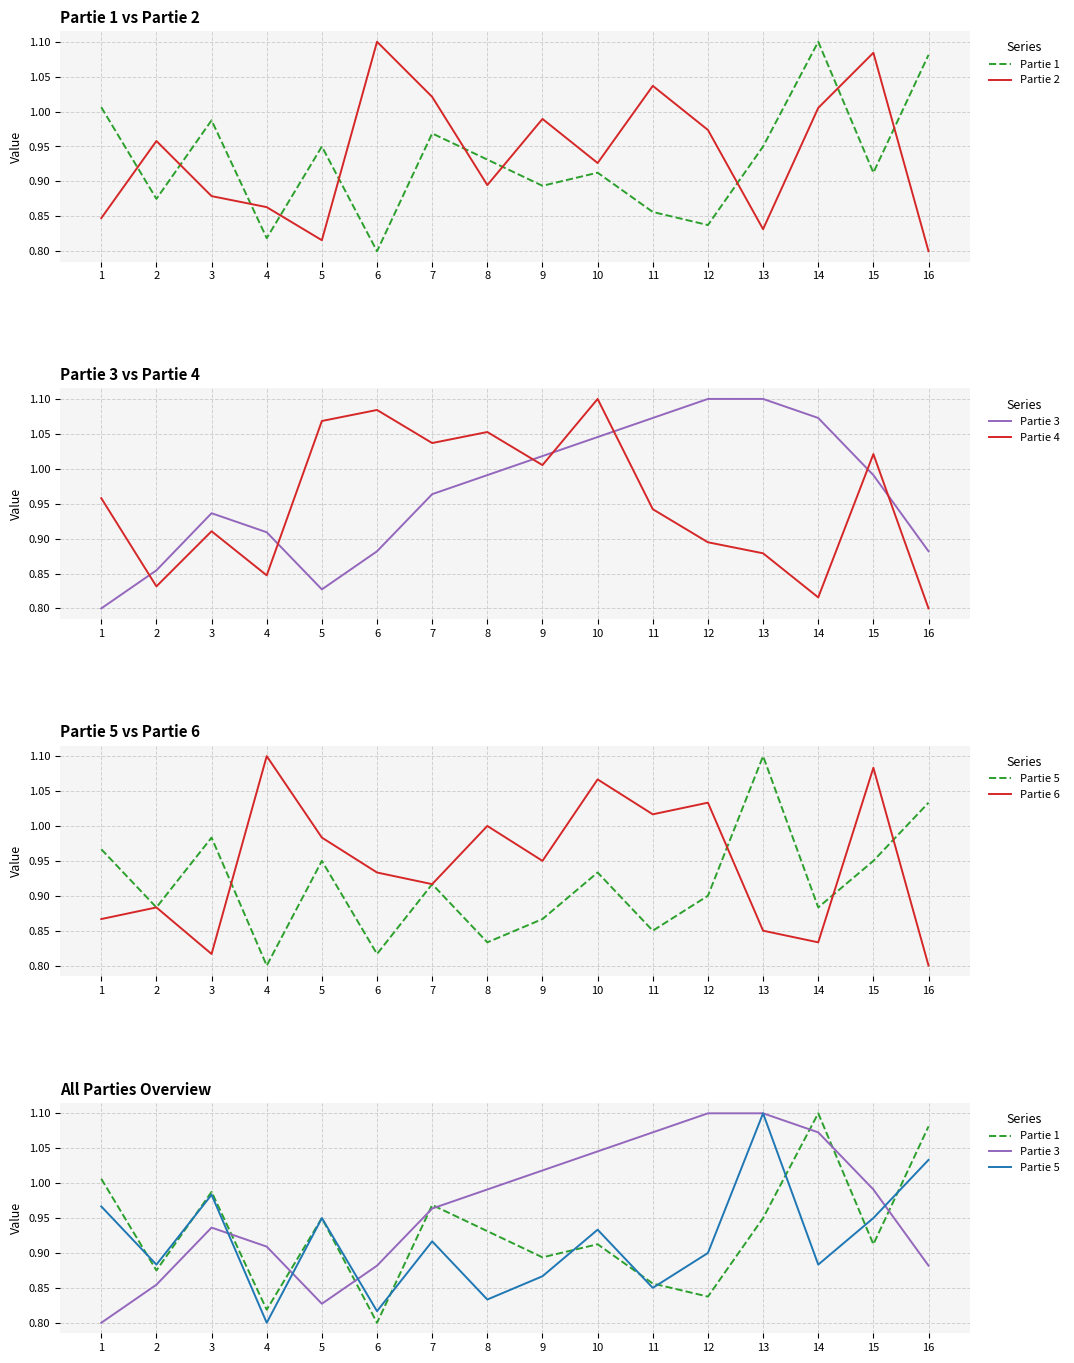

Rank the categories by Partie 5 value from lowest to highest.

4, 6, 8, 11, 9, 2, 14, 12, 7, 10, 5, 15, 1, 3, 16, 13